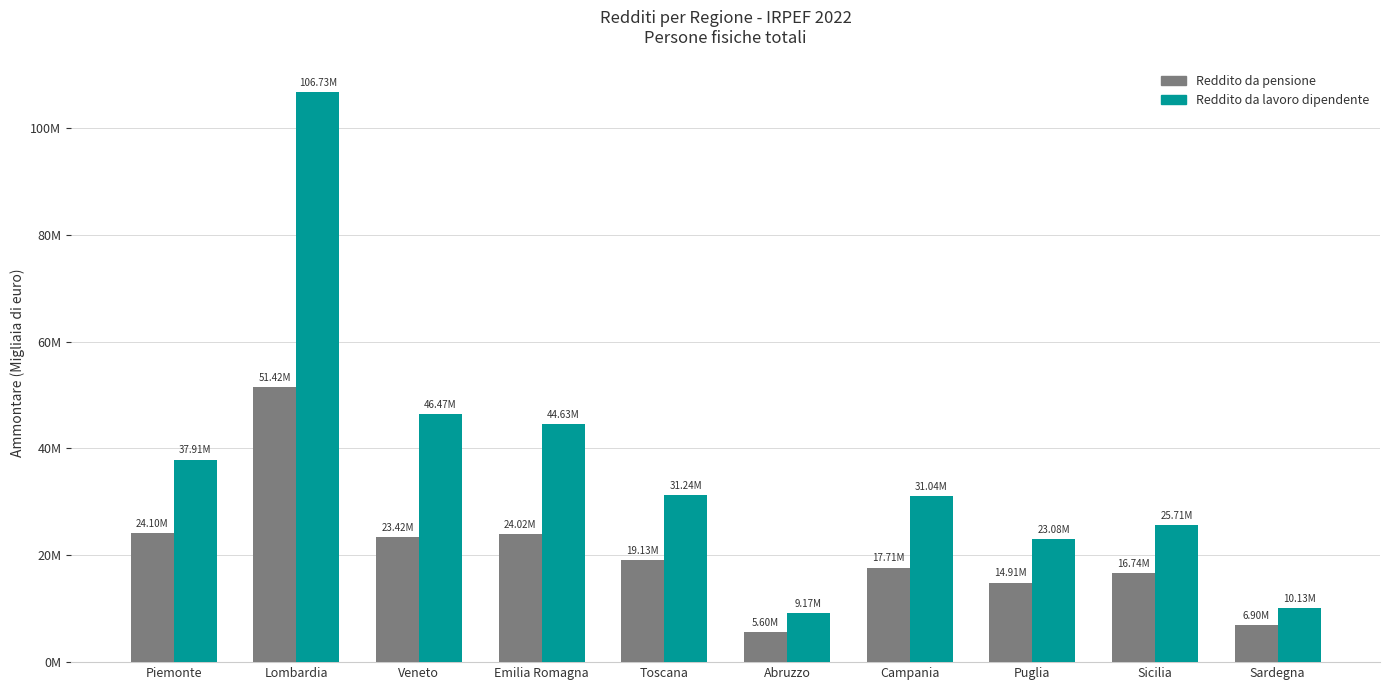

Which category has the lowest value in the Reddito da pensione series?

Abruzzo